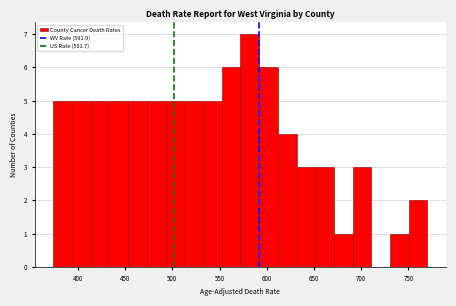

Around what value on the x-axis is the tallest bar? Give the approximate position of its centre, as read against the axis.

580